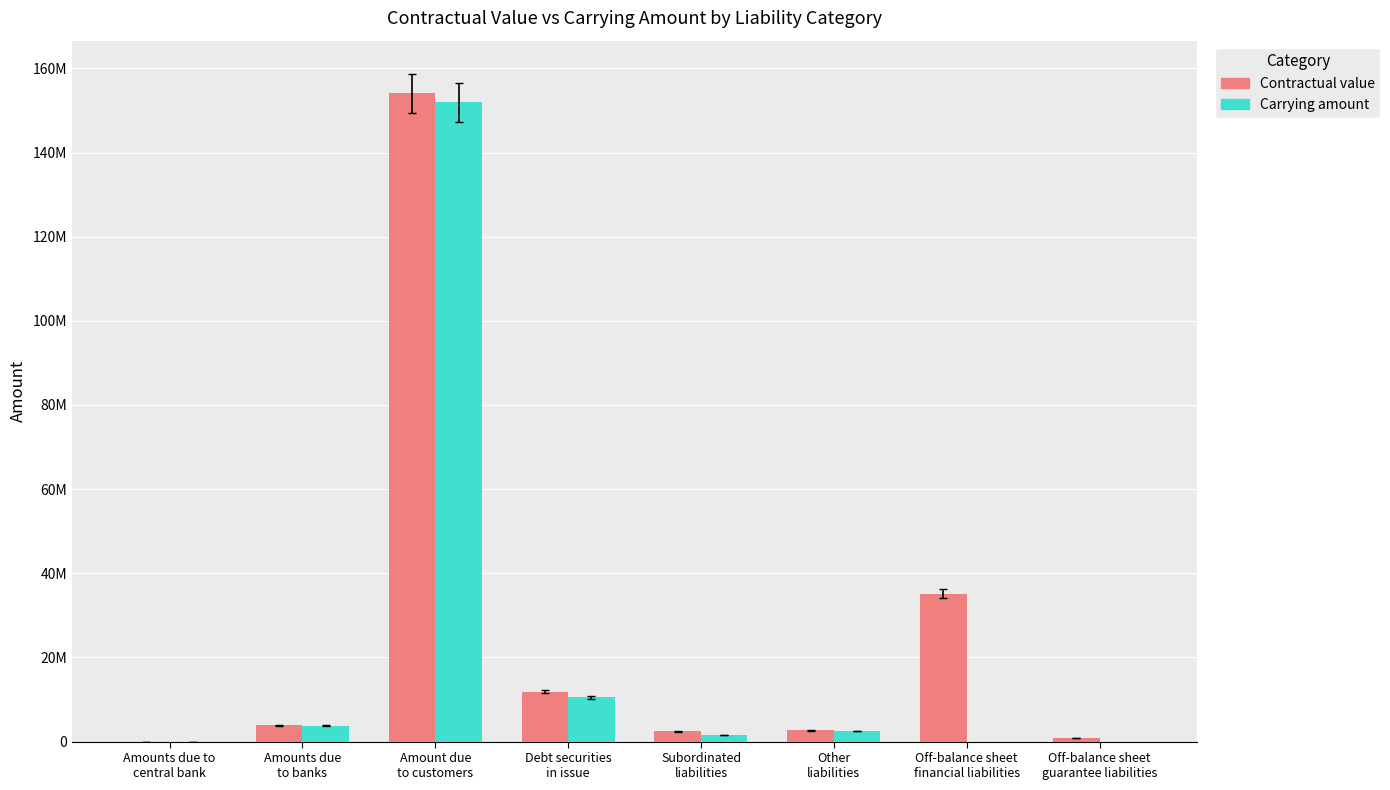

What is the value of the Carrying amount bar at the 5th from the left?

1620857